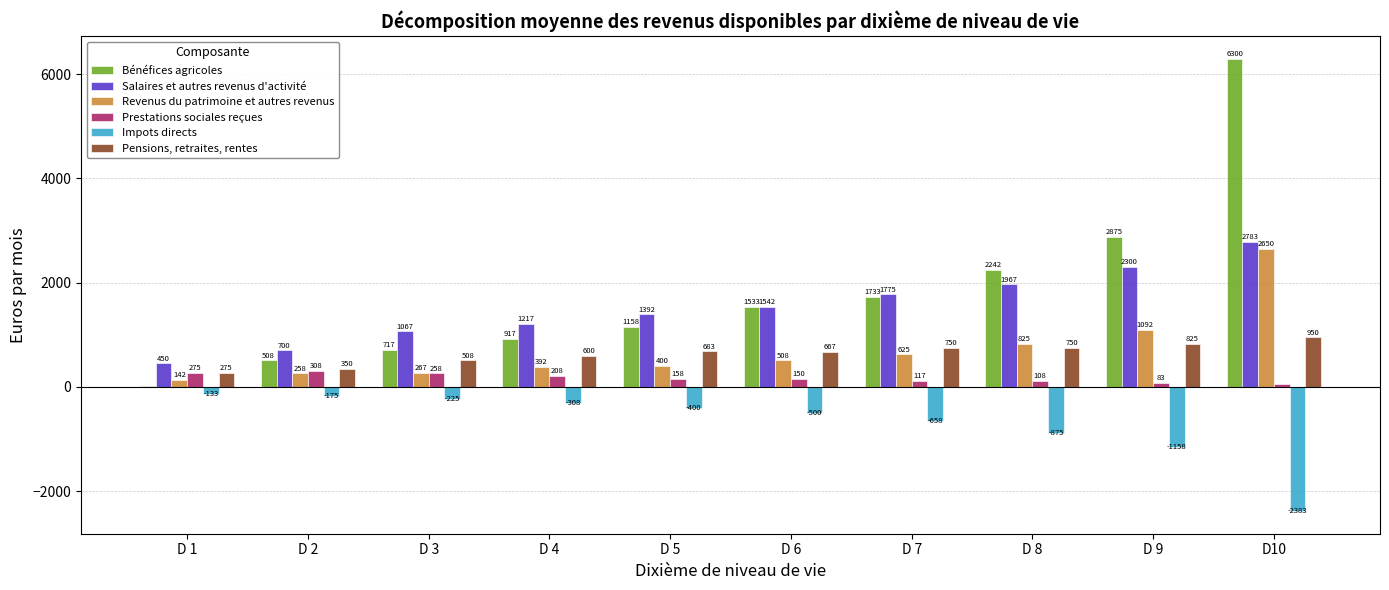

How many groups of bars are there?

10